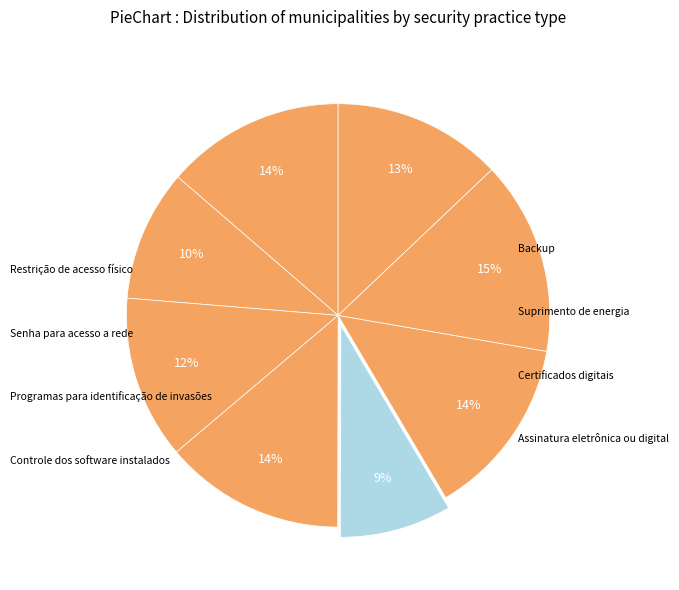

How many slices are in this pie chart?

8